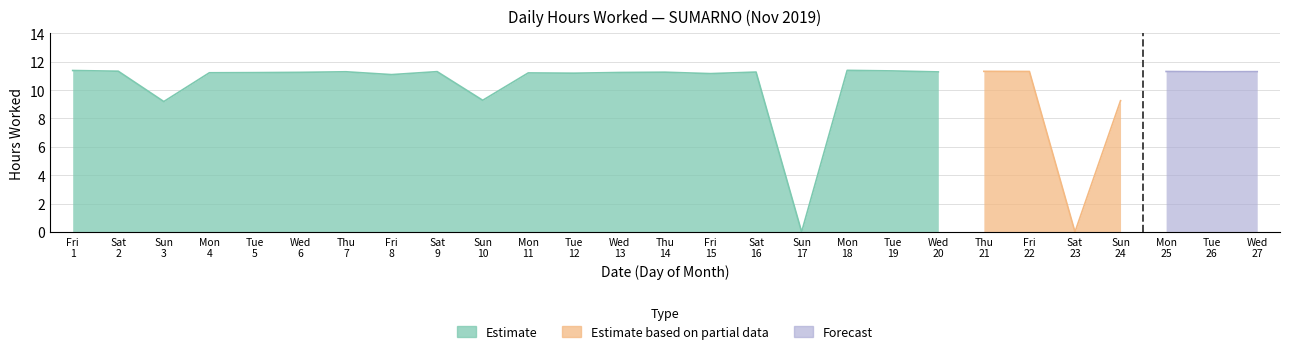

How many data points does each series have?

27